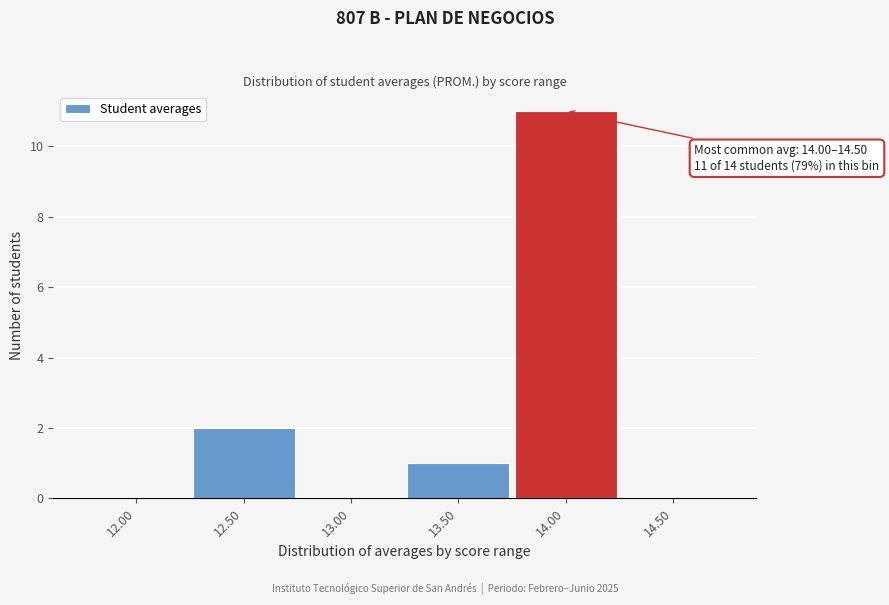

Reading left to right, what are all the values shown in this chart?

12.00=0	12.50=2	13.00=0	13.50=1	14.00=11	14.50=0